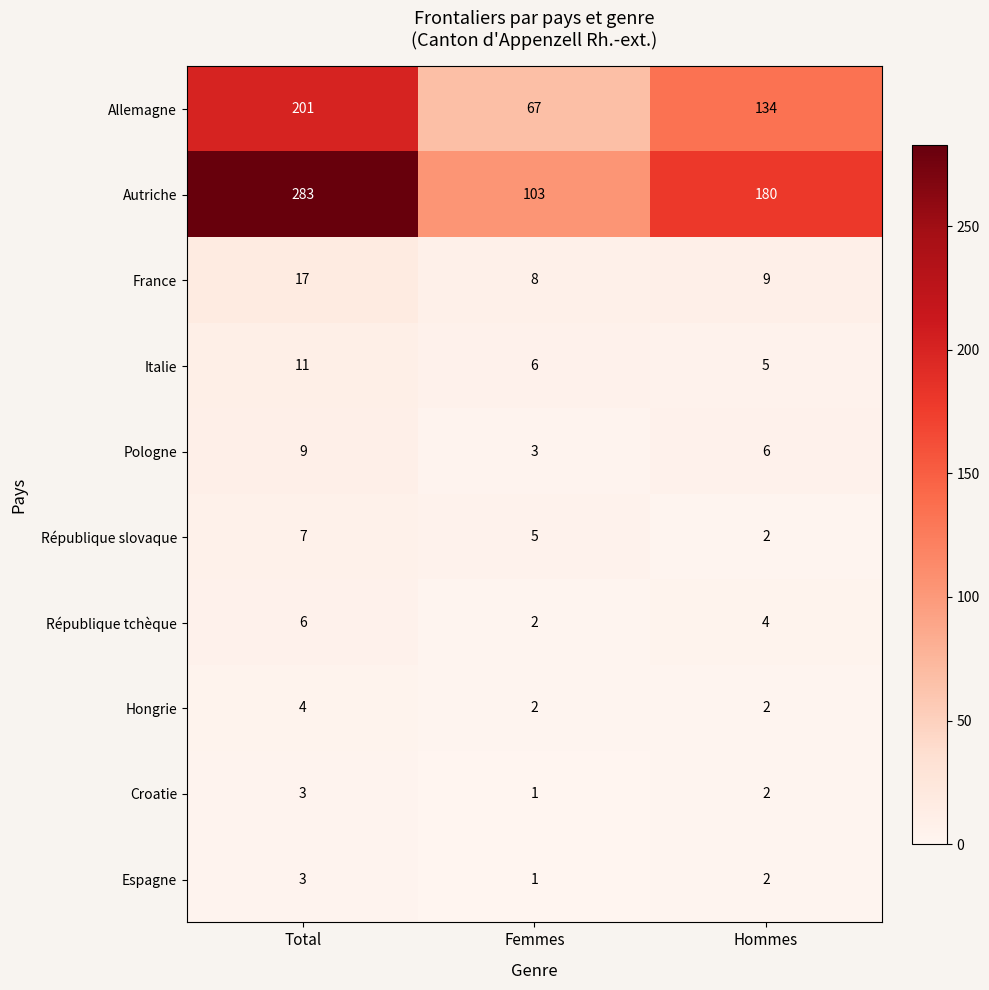

What is the greatest value displayed?

283